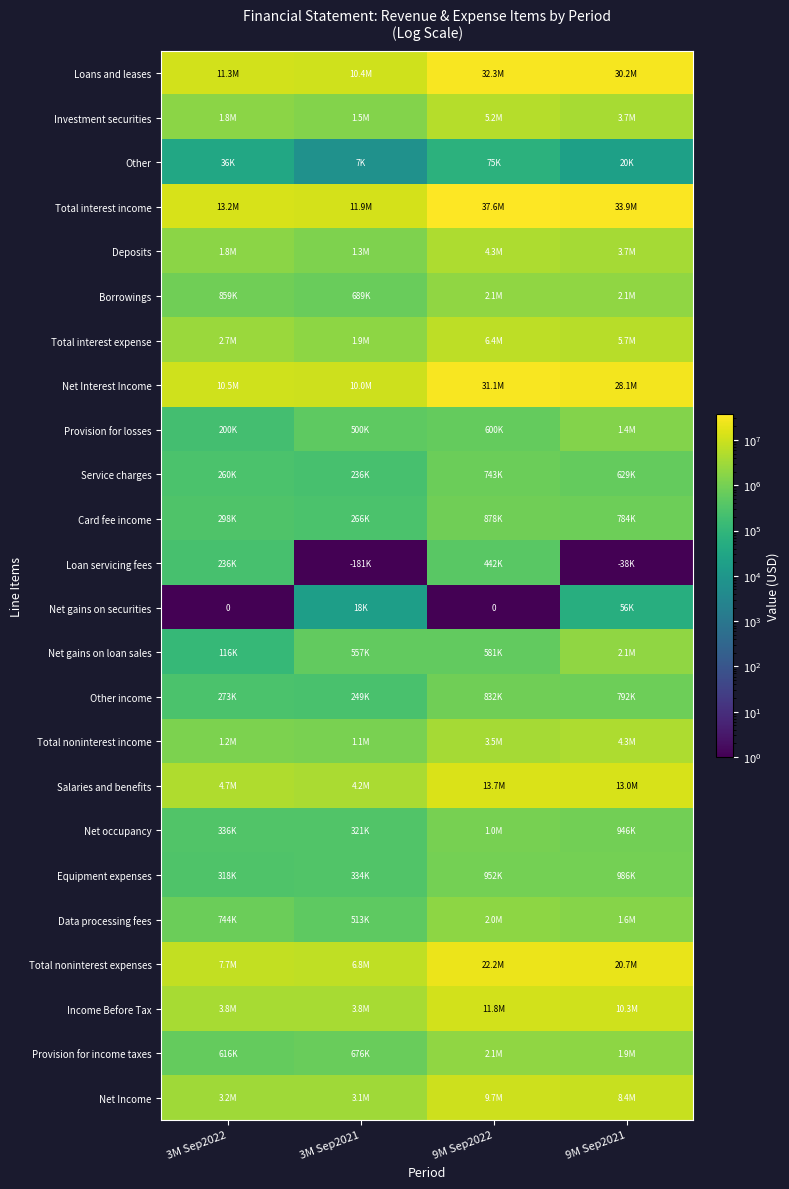

Between 9M Sep2022 and 9M Sep2021, which is larger?

9M Sep2022